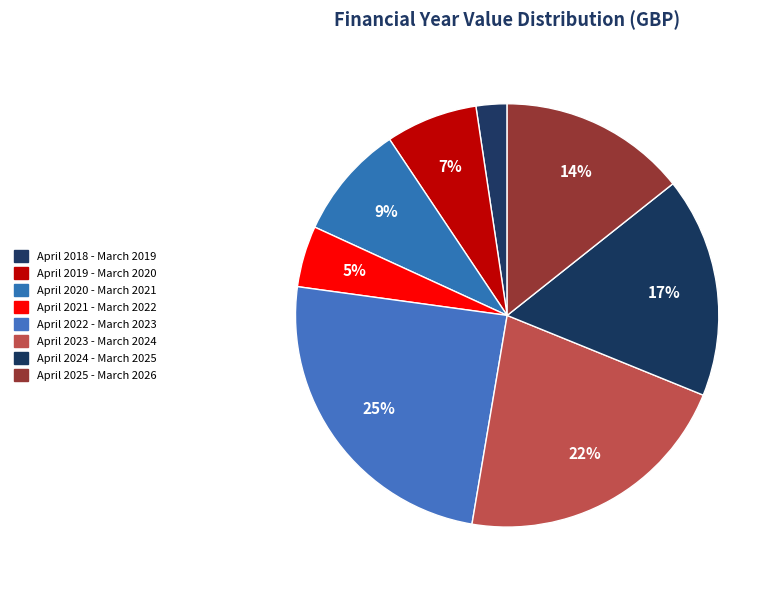

Rank the categories by value from highest to lowest.

April 2022 - March 2023, April 2023 - March 2024, April 2024 - March 2025, April 2025 - March 2026, April 2020 - March 2021, April 2019 - March 2020, April 2021 - March 2022, April 2018 - March 2019